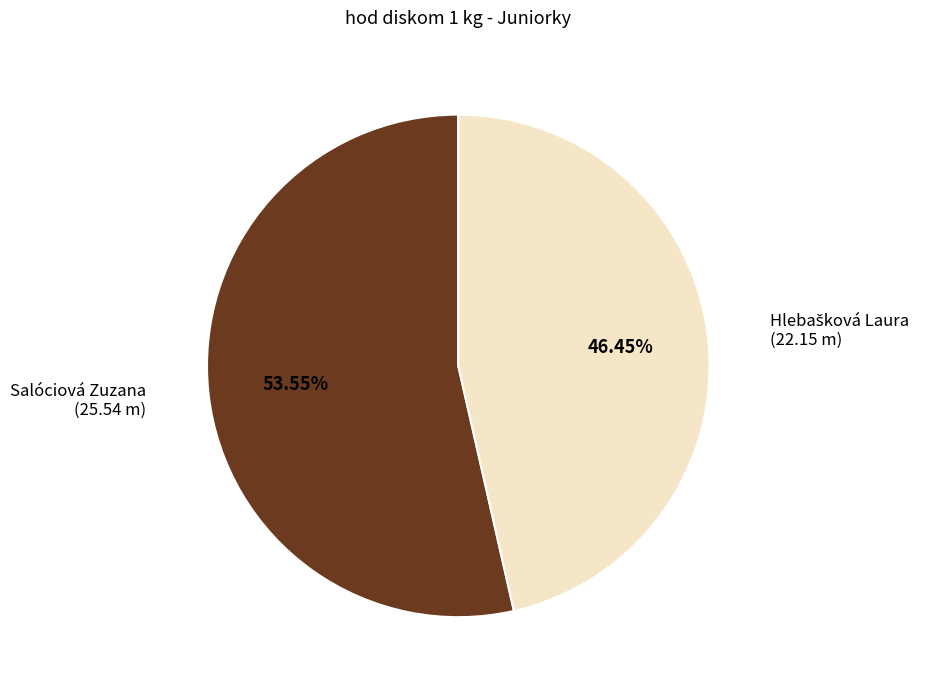

Which category has the biggest portion of the pie?

Salóciová Zuzana